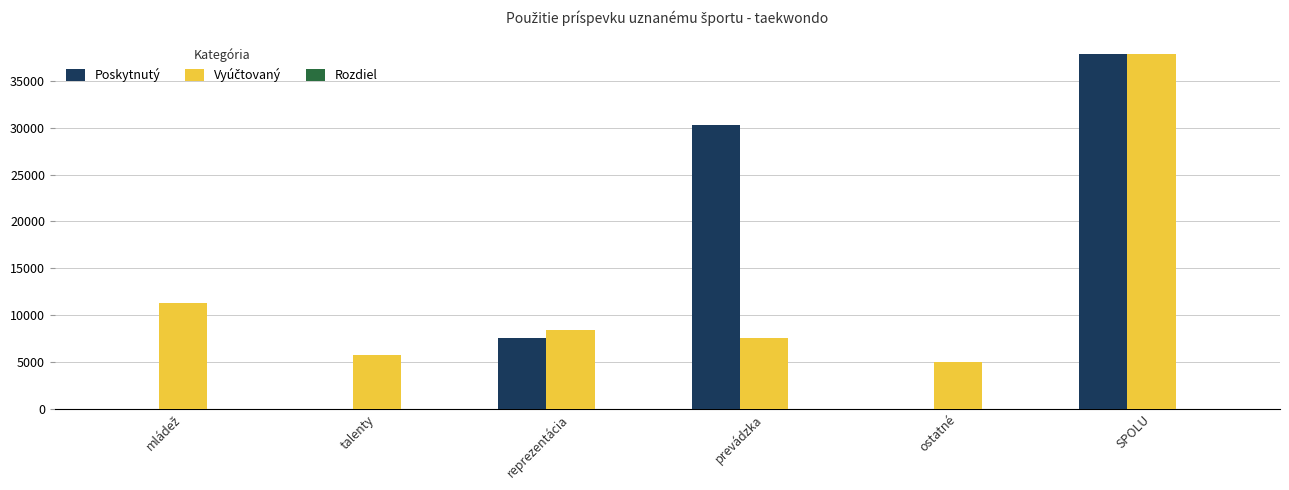

What is the sum of the Poskytnutý values at prevádzka and talenty?

30273.6